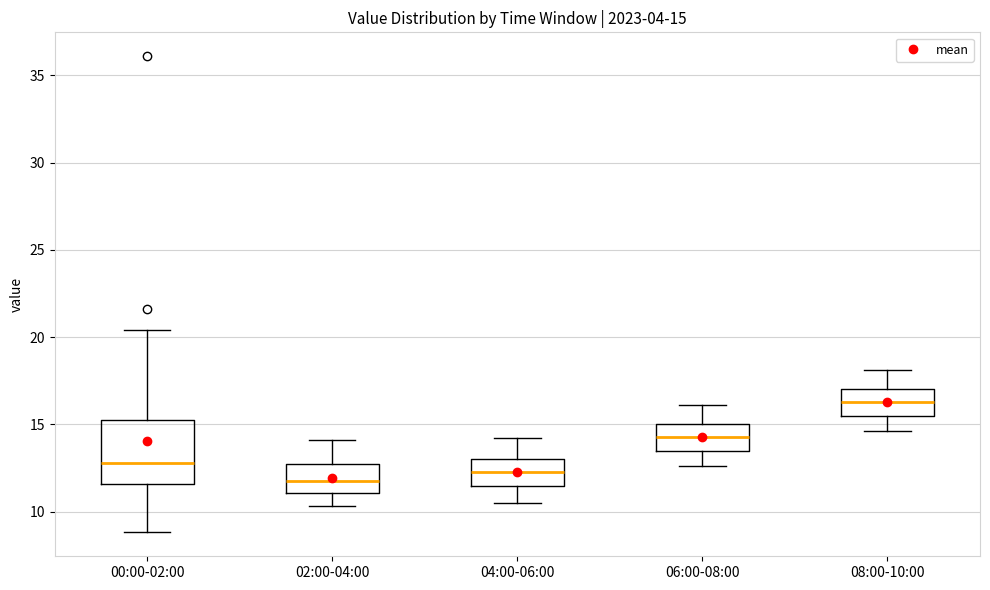

Which box is the tallest, from its lower edge to its upper edge?

00:00-02:00